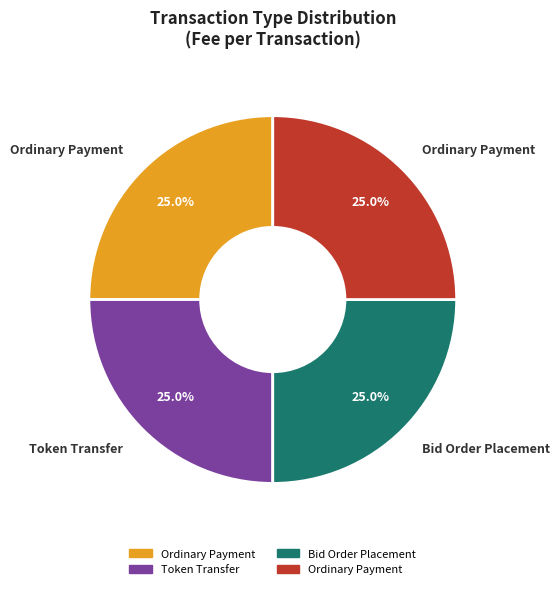

To the nearest percent, what is the difference between the largest and smallest slice percentages?

0%